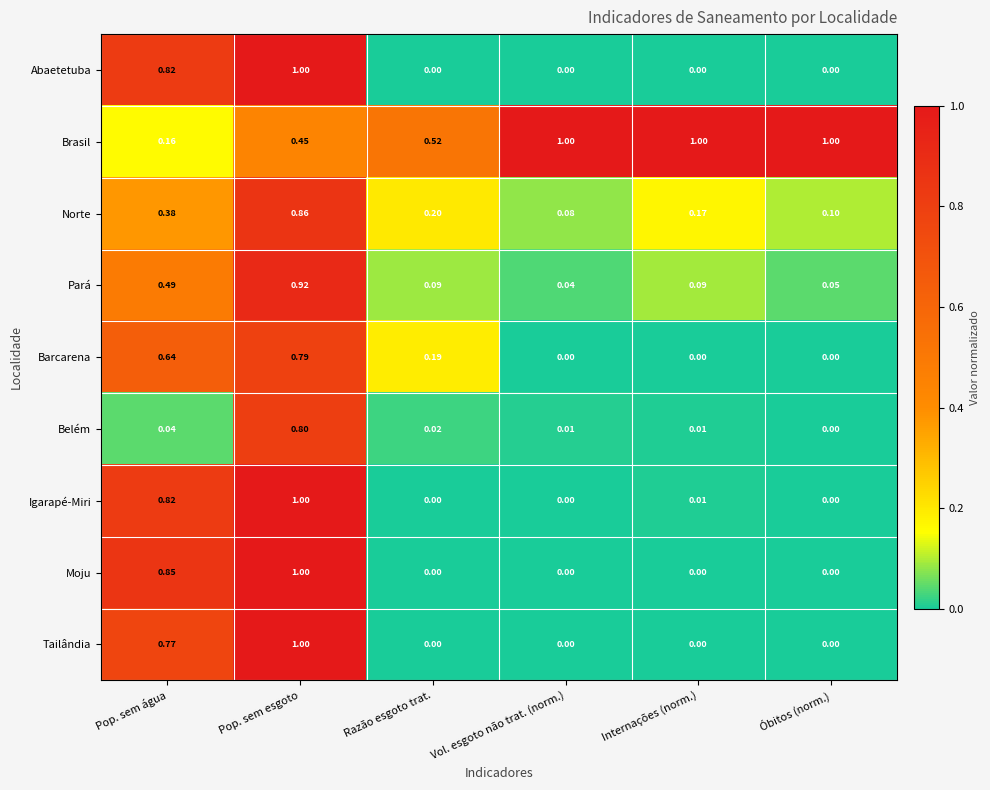

Which category has the highest value in the Norte series?

Pop. sem esgoto